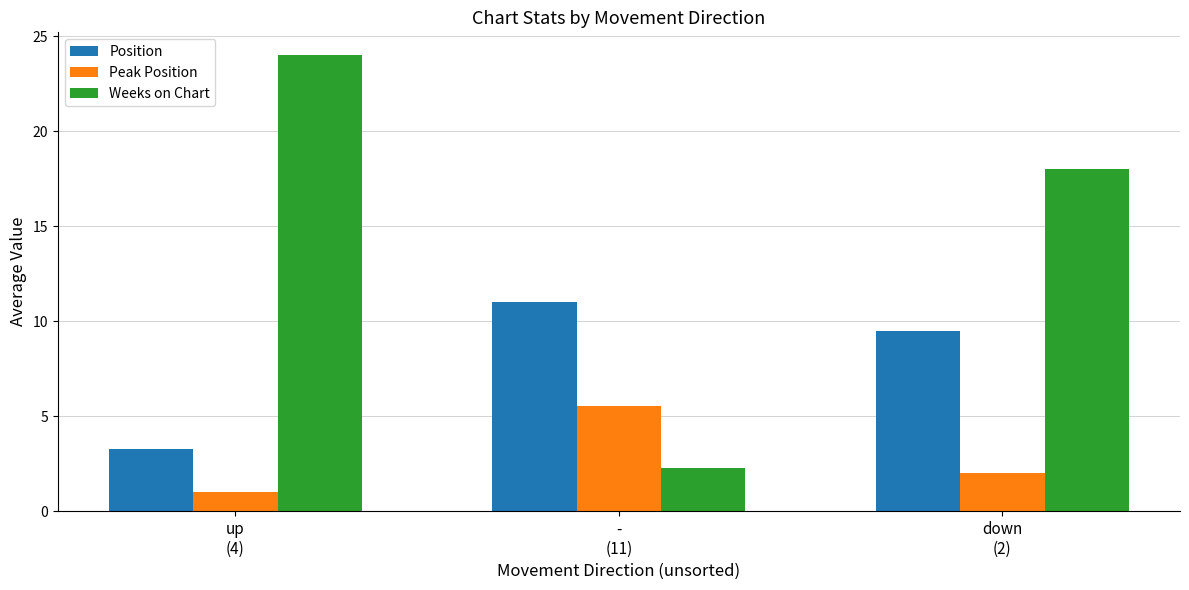

How many data points does each series have?

3